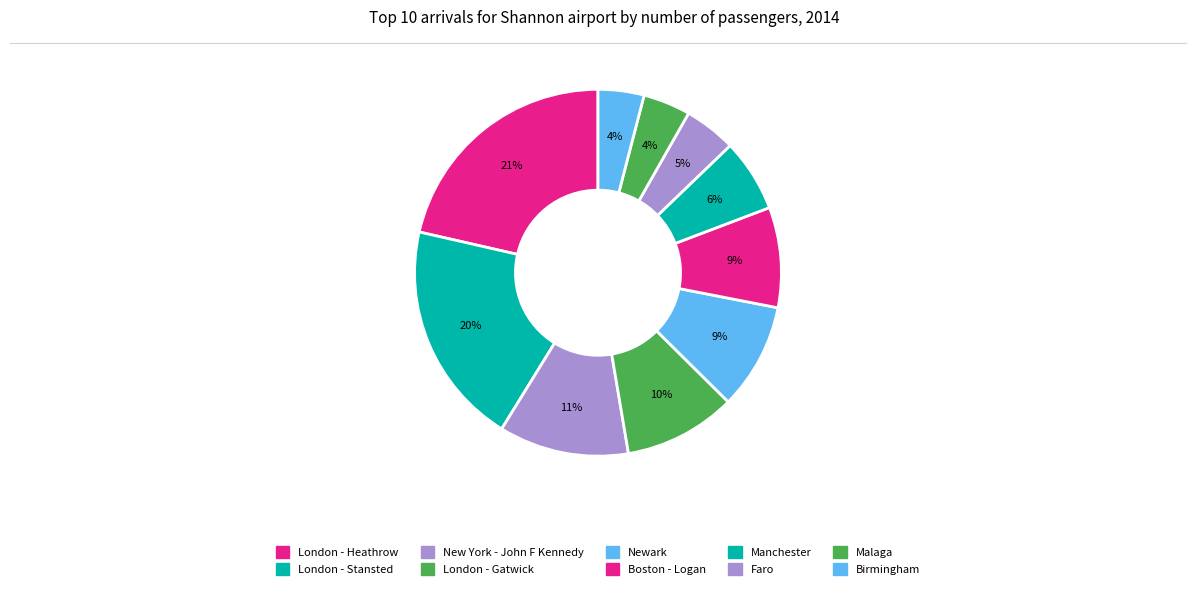

How many slices are in this pie chart?

10